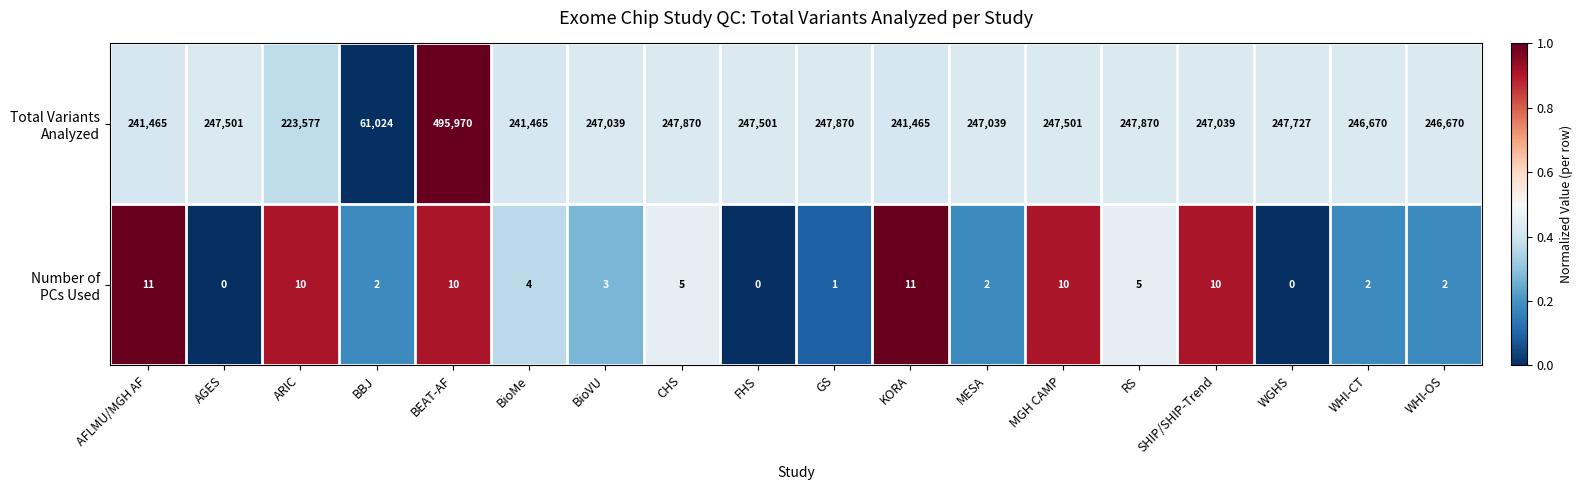

At how many categories does at least one series exceed 177159?

17